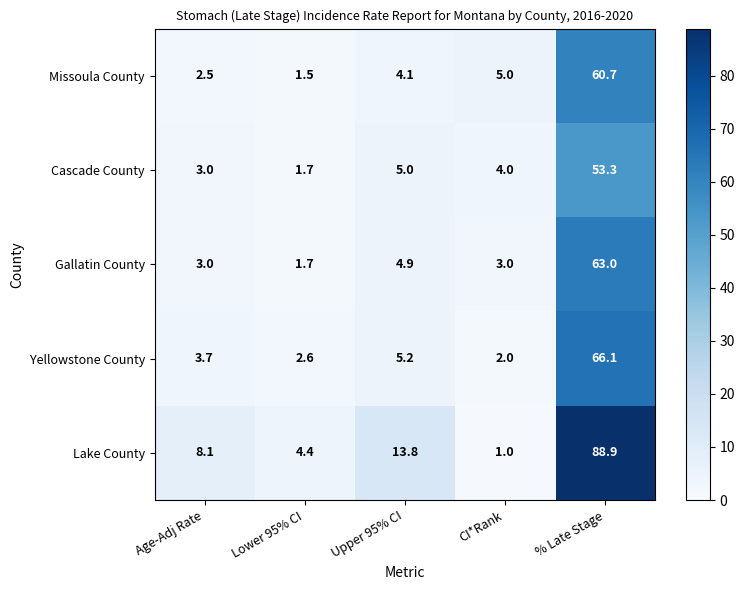

The Lake County series shows 23.9 at Upper 95% CI. True or false?

False